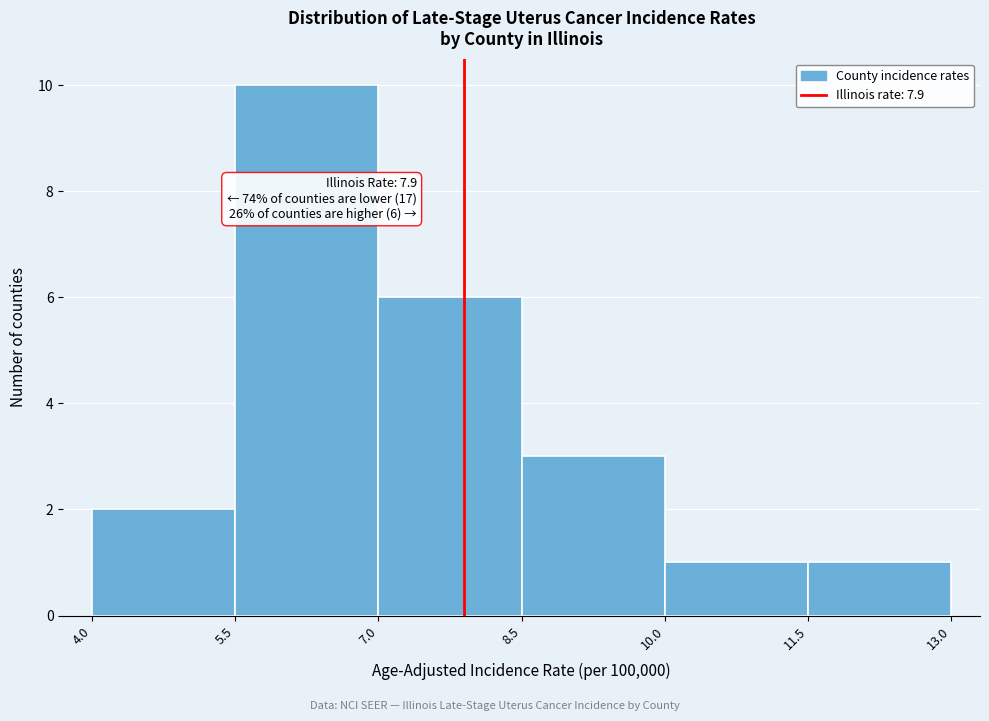

Over which range of the x-axis is the bar tallest?

5.5 to 7.0